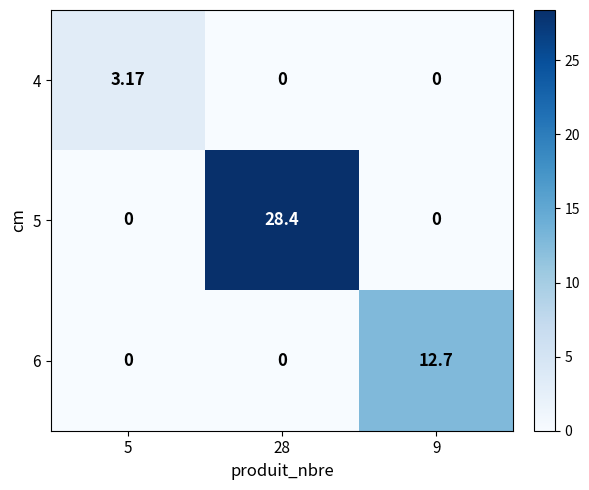

List the series in order of their overall mean, highest first.

5, 6, 4